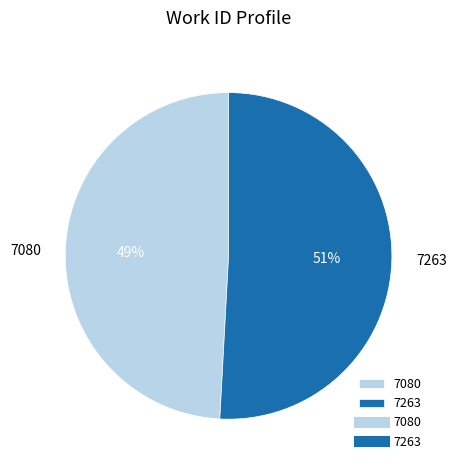

Which category has the smallest portion of the pie?

7080